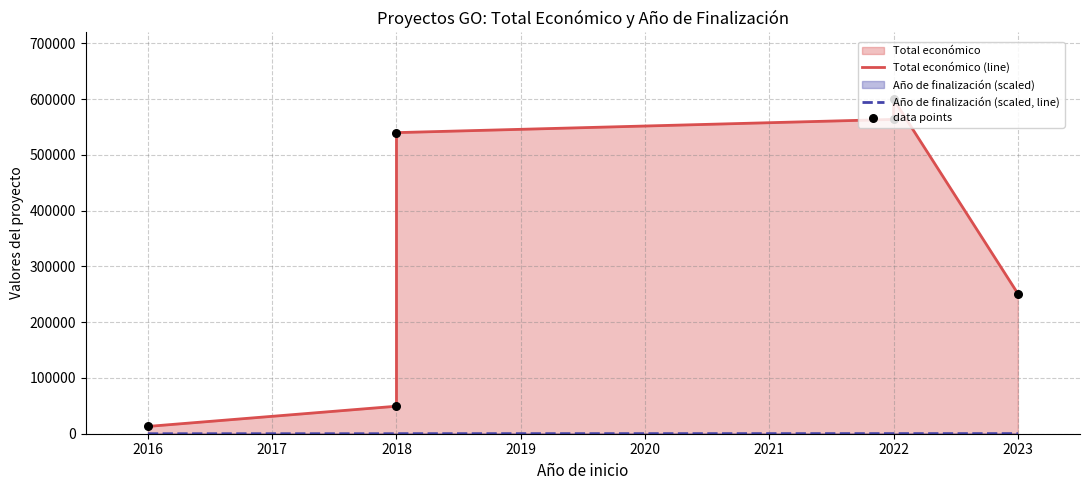

At how many categories does at least one series exceed 117343?

4